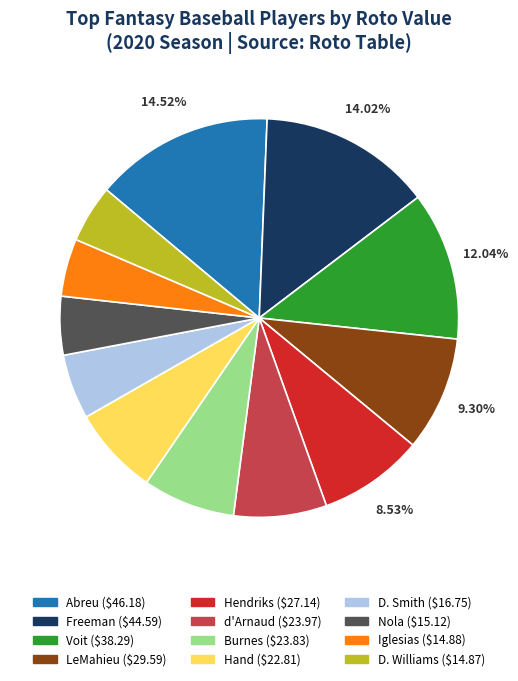

Count the number of slices in the pie.

12